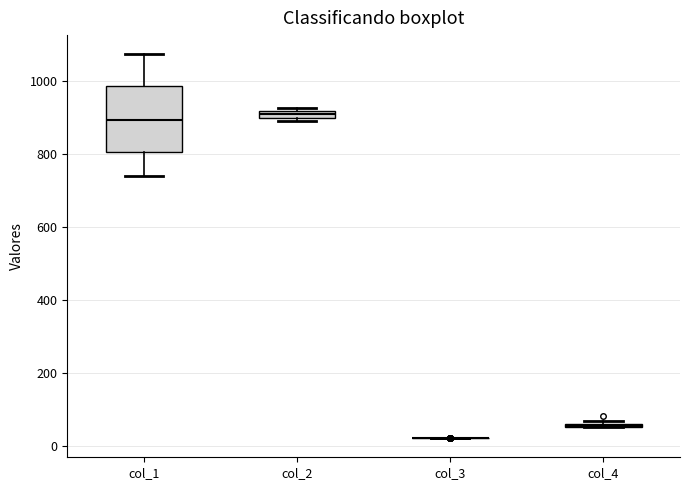

Which box is the tallest, from its lower edge to its upper edge?

col_1